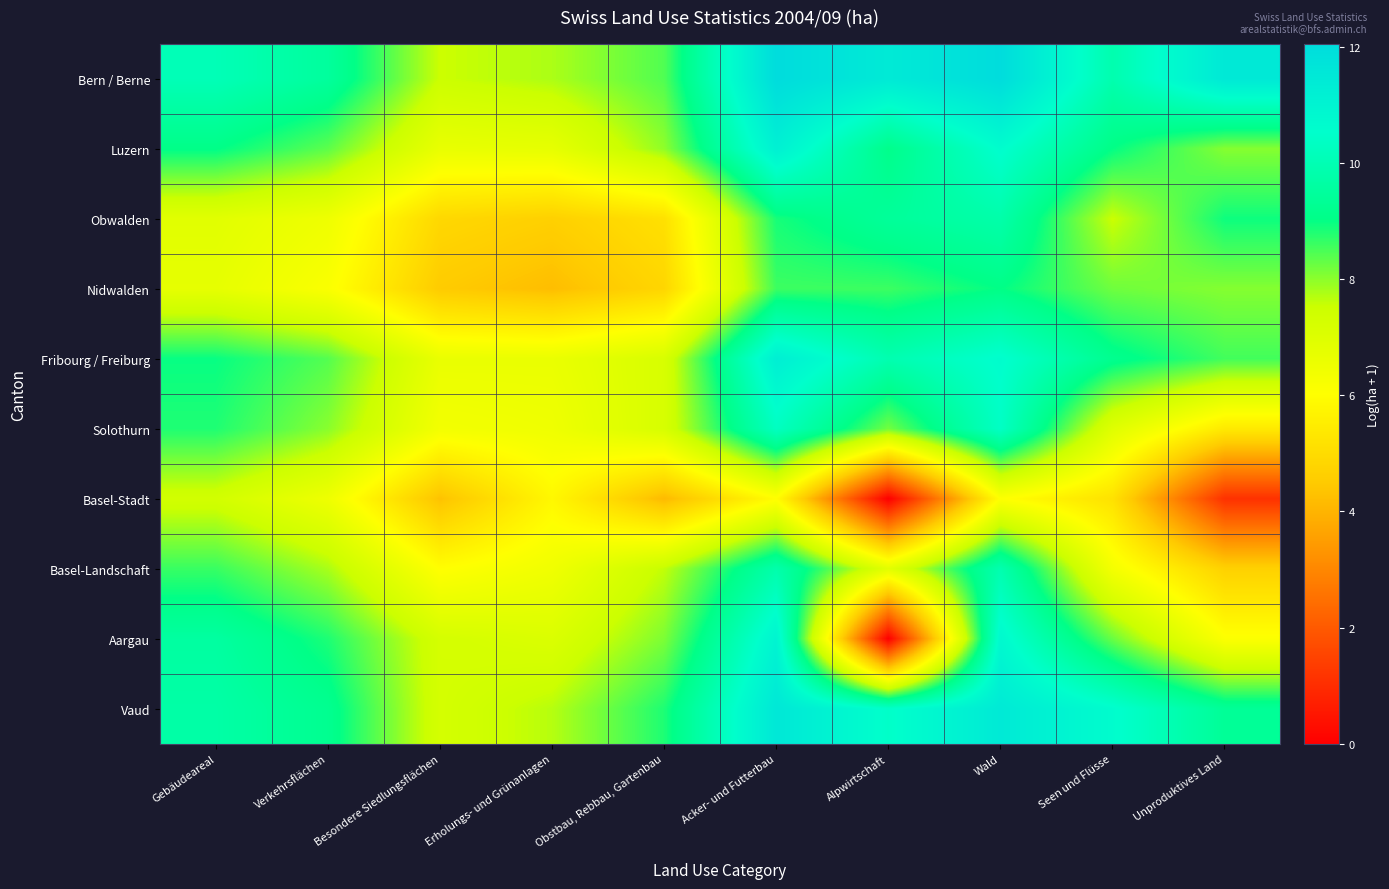

Which series has the largest range (max minus min)?

Aargau